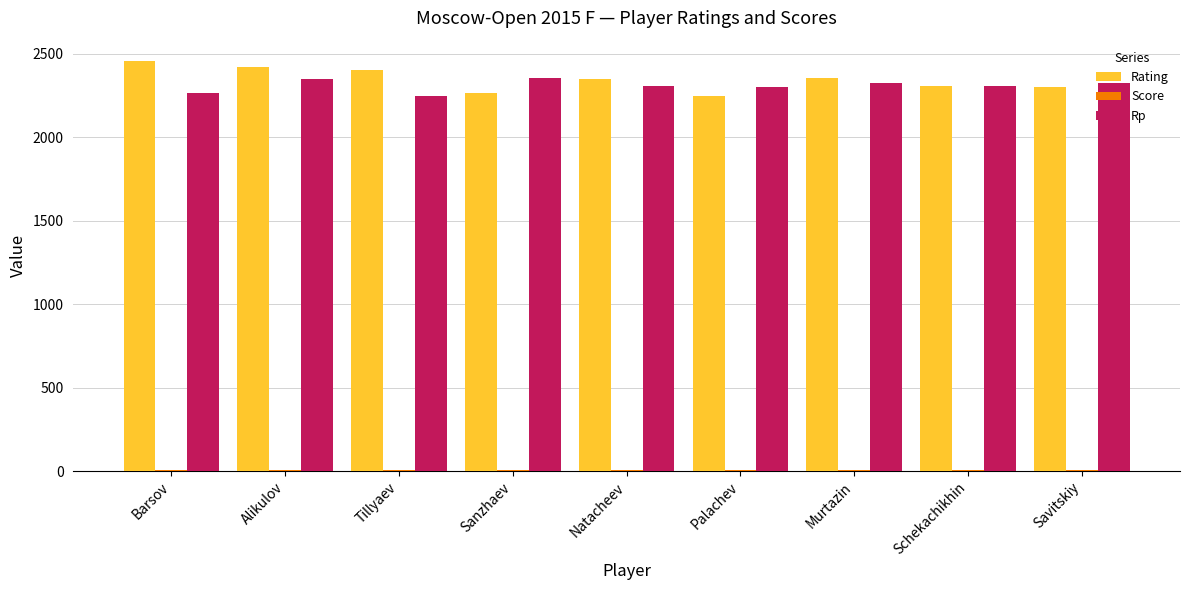

The value of Rating at Savitskiy is 2300.0. True or false?

True